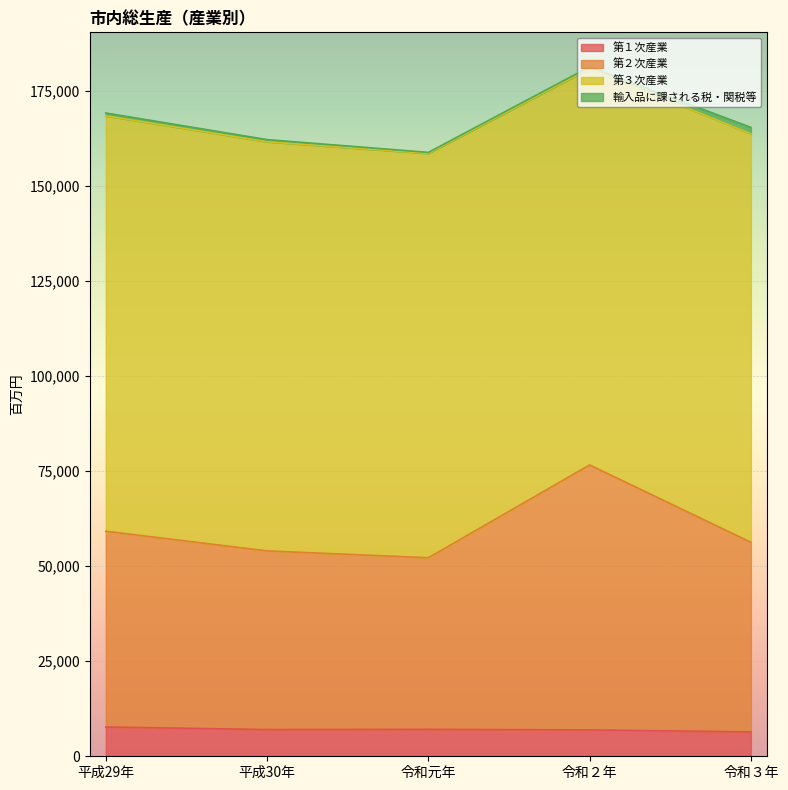

Does the chart display data point markers on the line(s)?

No